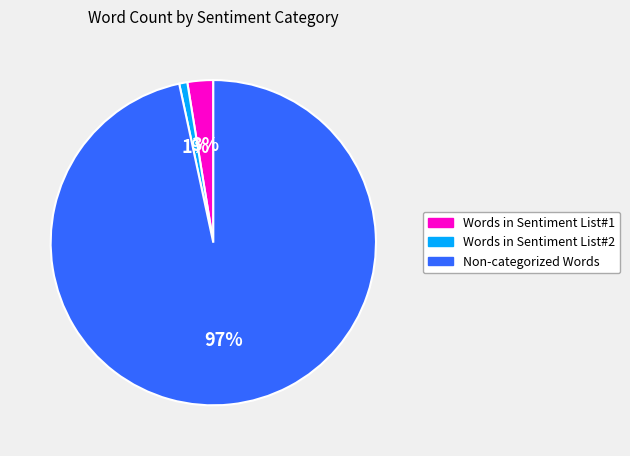

Which has a higher value, Words in Sentiment List#1 or Words in Sentiment List#2?

Words in Sentiment List#1